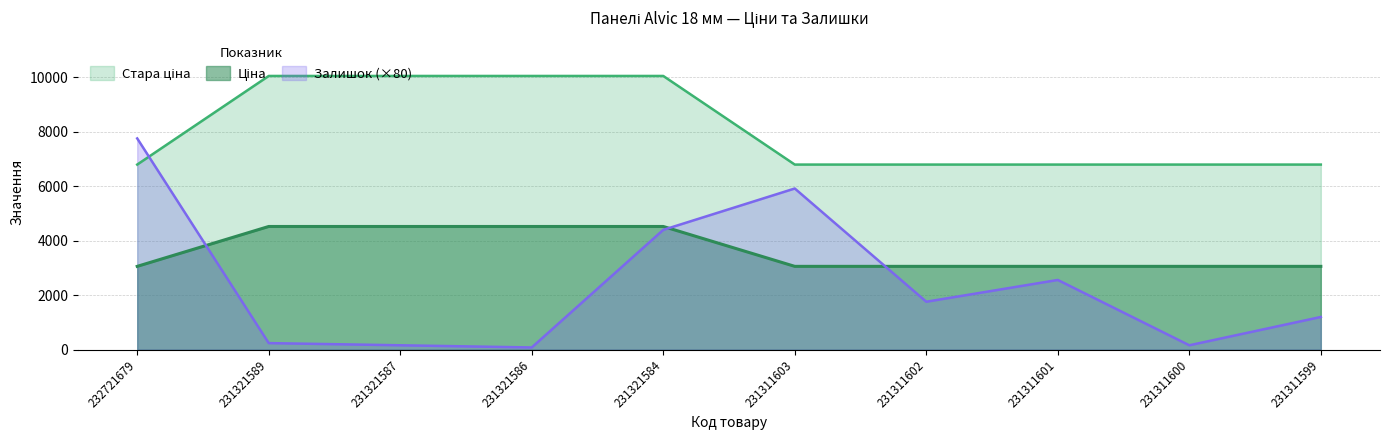

What is the value of the Ціна point at the 9th from the left?

3059.7